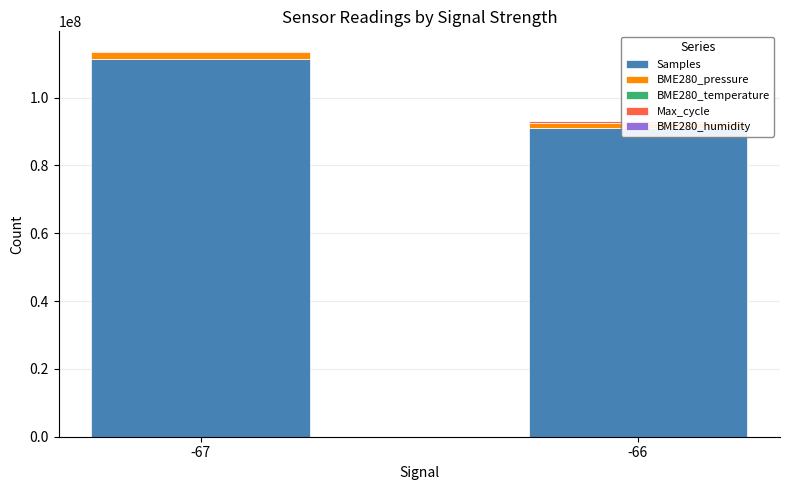

What is the difference between the maximum and minimum values in the BME280_pressure series?

361877.2